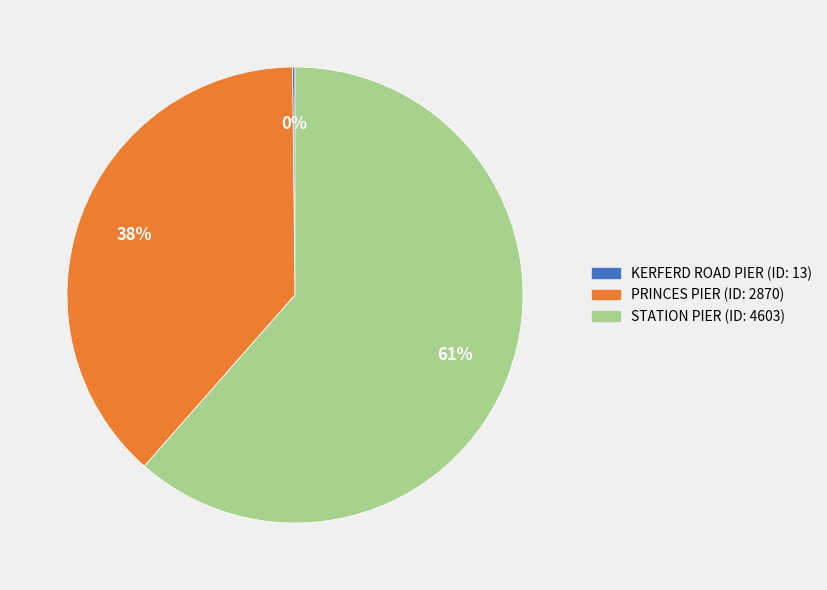

The PRINCES PIER slice represents 38% of the pie. True or false?

True